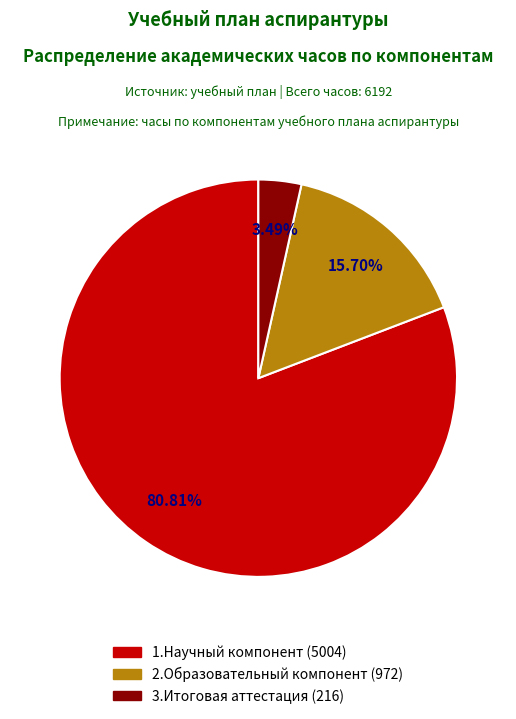

What is the majority slice?

1.Научный компонент